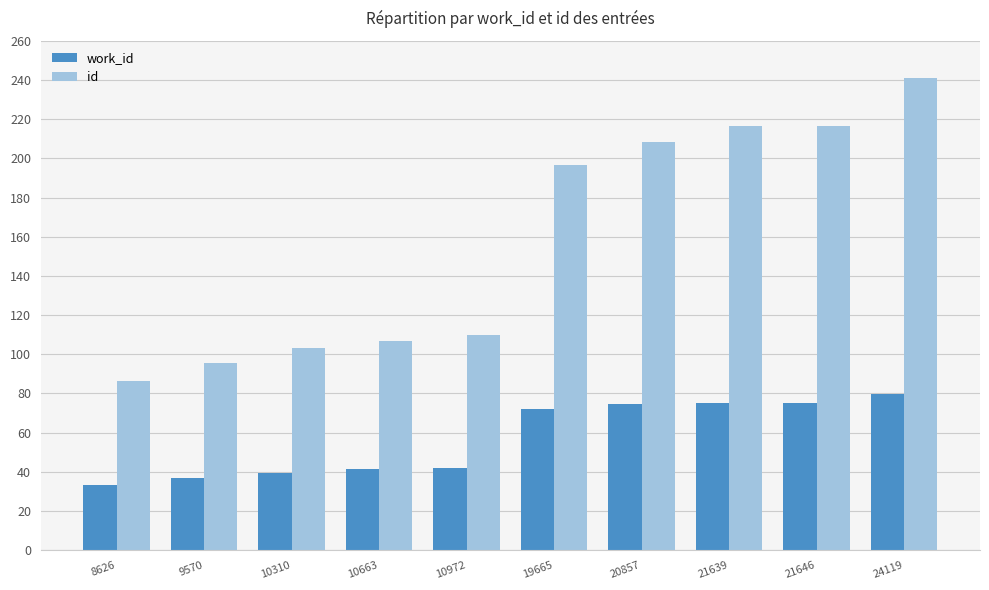

Read the id value at 8626.

86.3